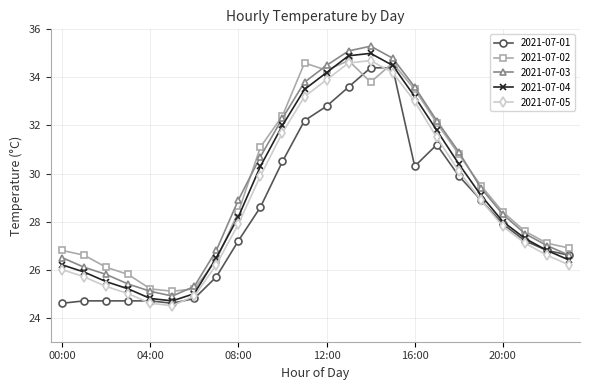

True or false: 2021-07-05 and 2021-07-03 intersect in this chart.

False